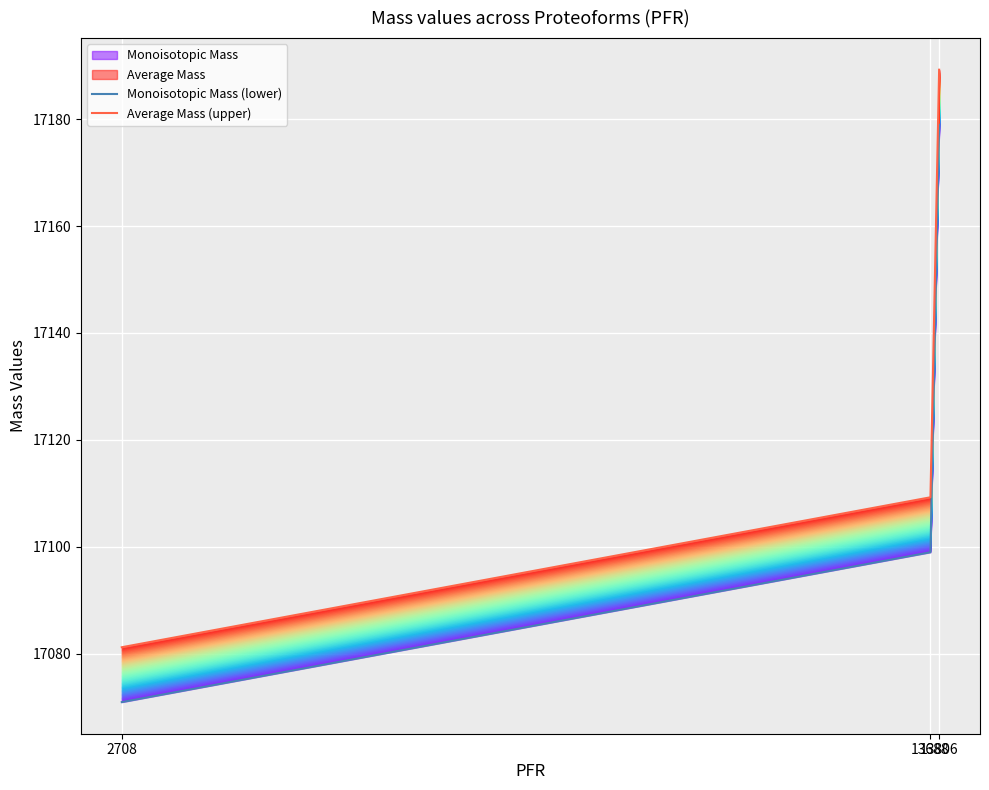

At which category is the sum across all series the highest?

13806